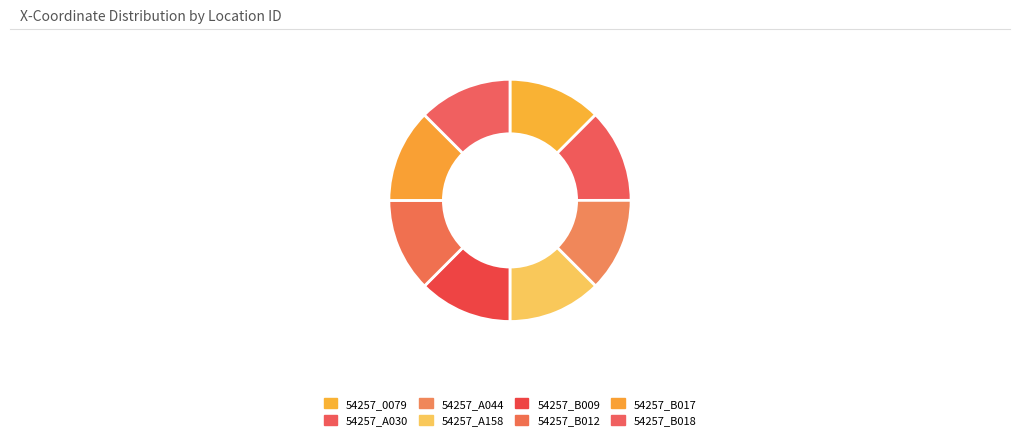

Is the sum of 54257_B017 and 54257_0079 greater than half?

No